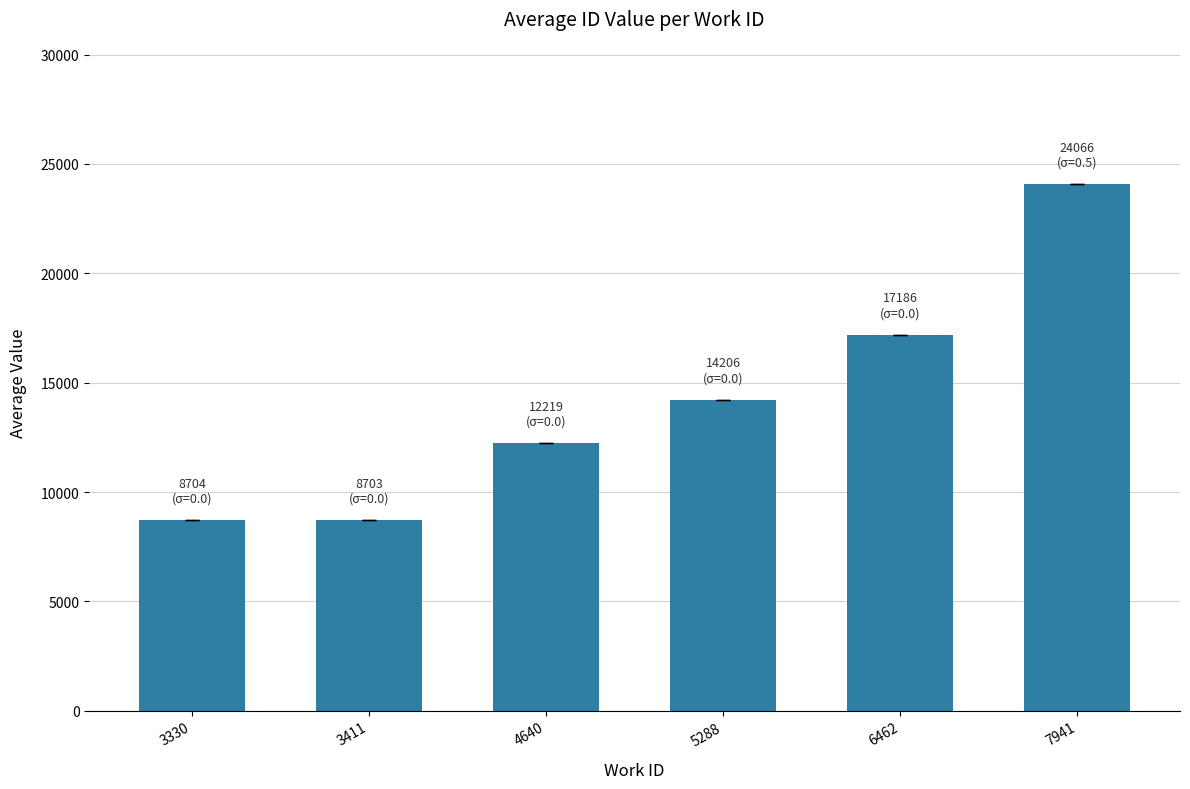

What is the smallest value displayed?

8703.0